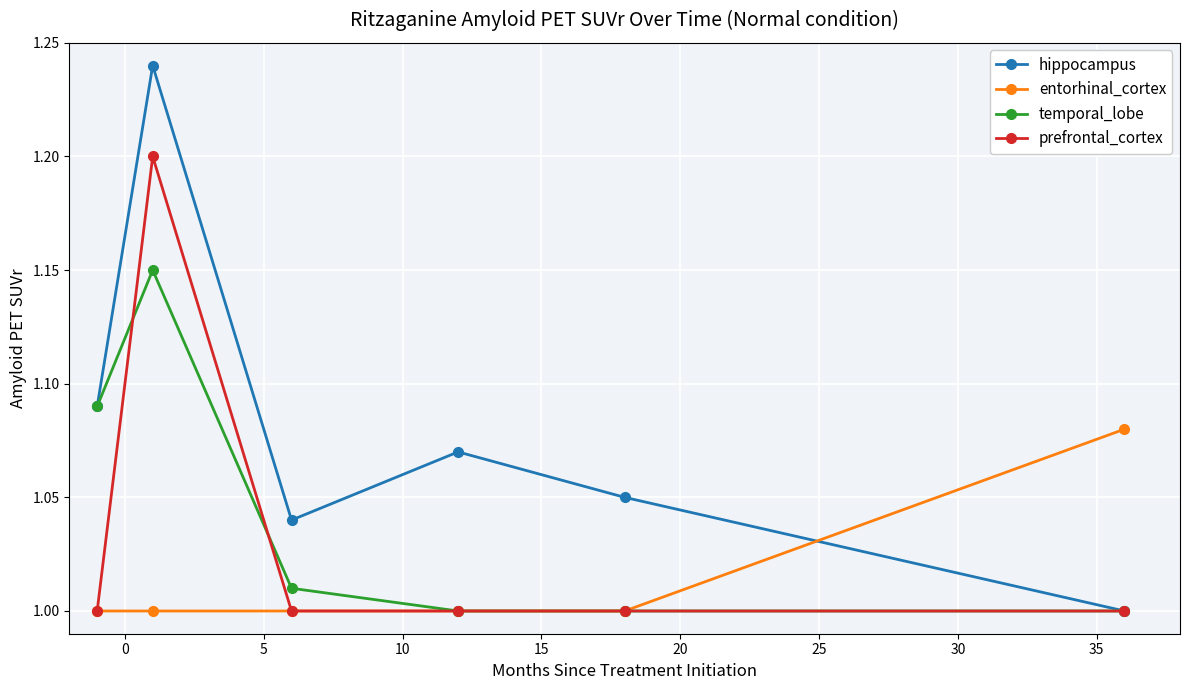

What are all the series names shown in the legend?

hippocampus, entorhinal_cortex, temporal_lobe, prefrontal_cortex